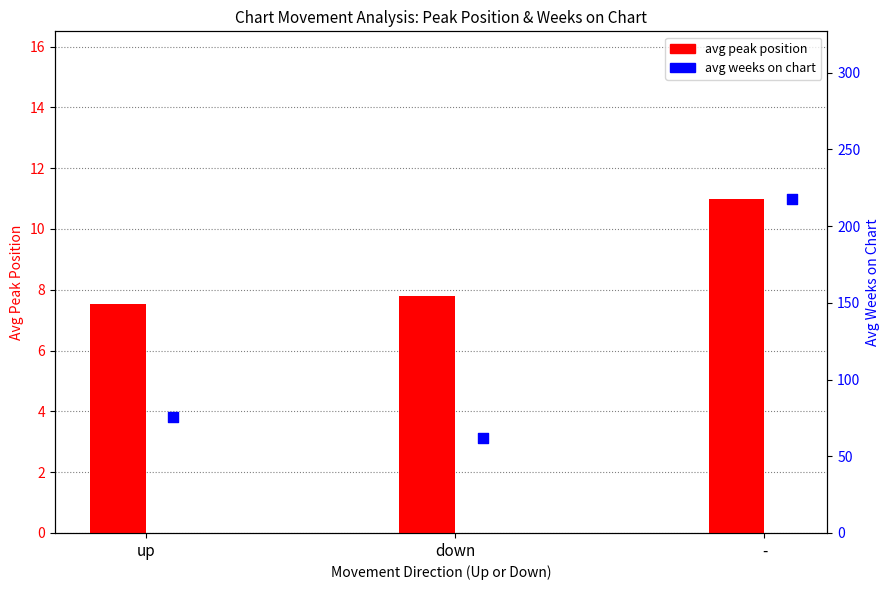

Which series contains the lowest Y value?

avg peak position